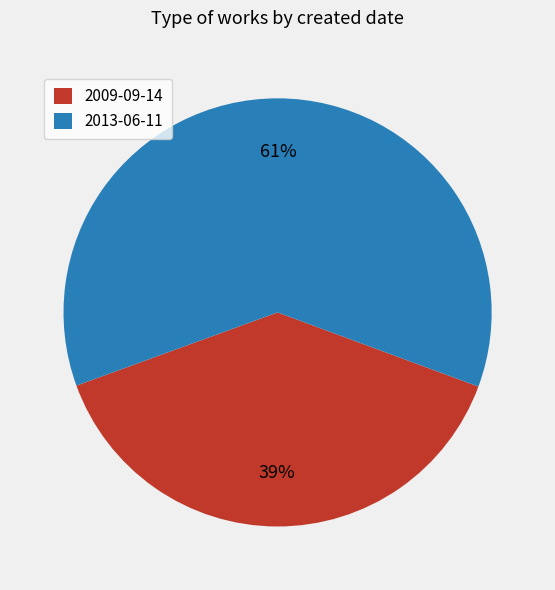

Between 2013-06-11 and 2009-09-14, which is larger?

2013-06-11